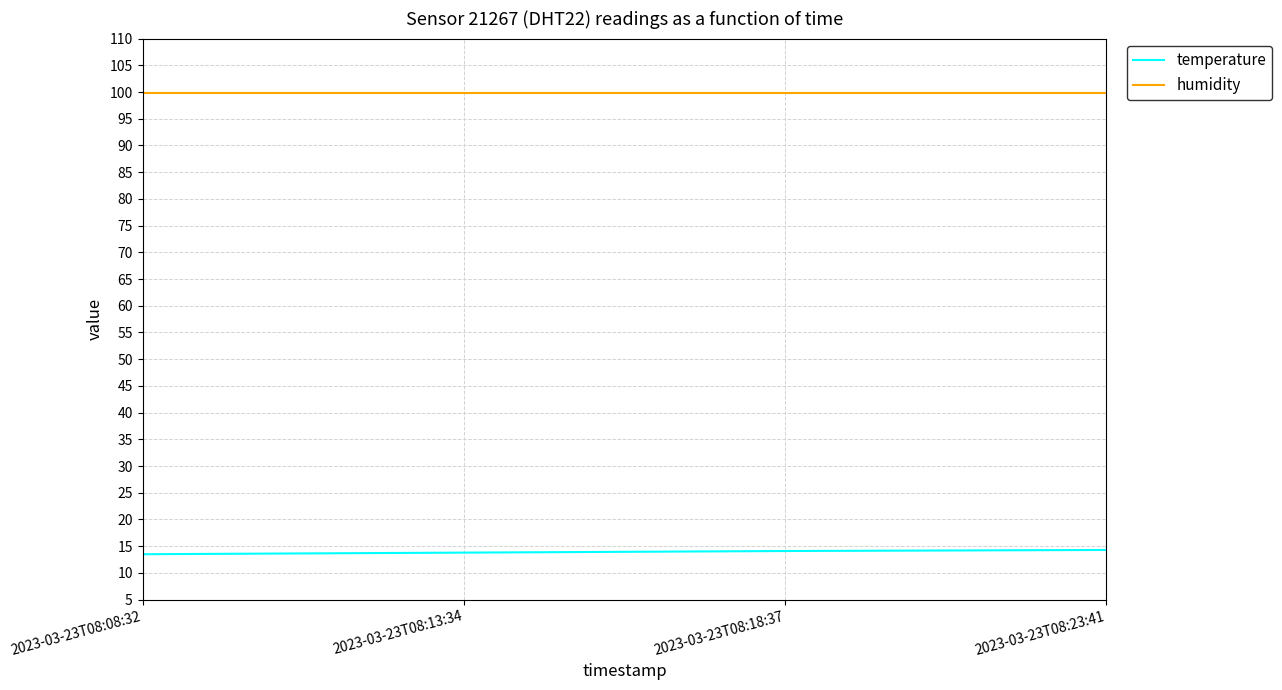

True or false: humidity and temperature intersect in this chart.

False